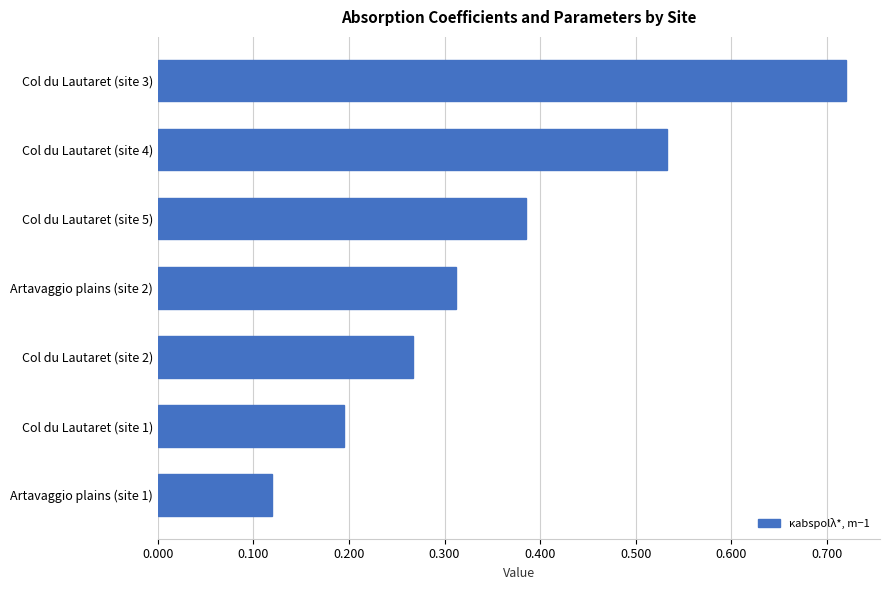

Does the chart contain any negative values?

No